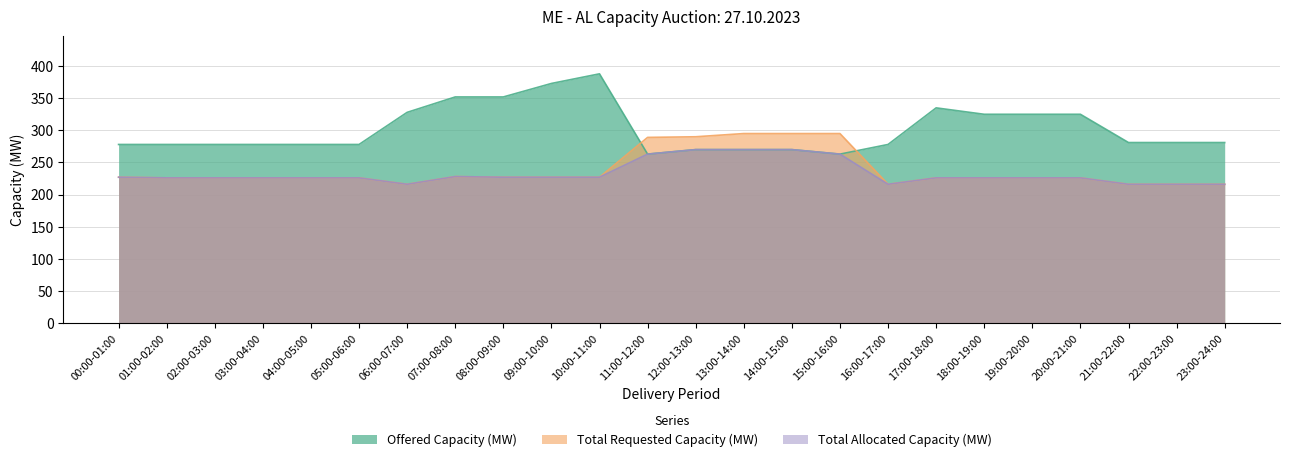

How many values in the Total Requested Capacity (MW) series are below 226?

5